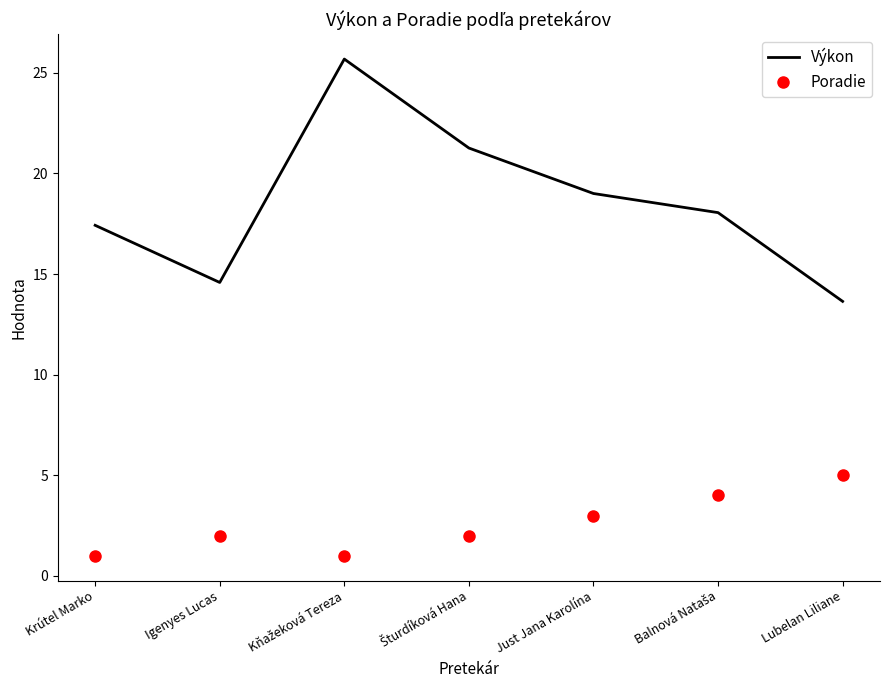

What is the spread (max minus min) of values at Igenyes Lucas?

12.6